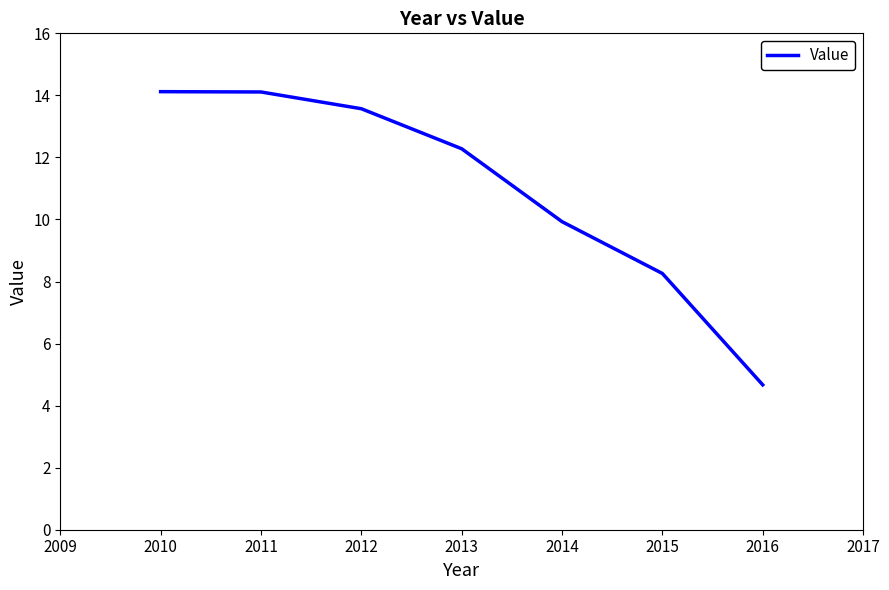

Reading right to left, transcribe all the data shown in this chart.

4.7	8.3	9.9	12.3	13.6	14.1	14.1